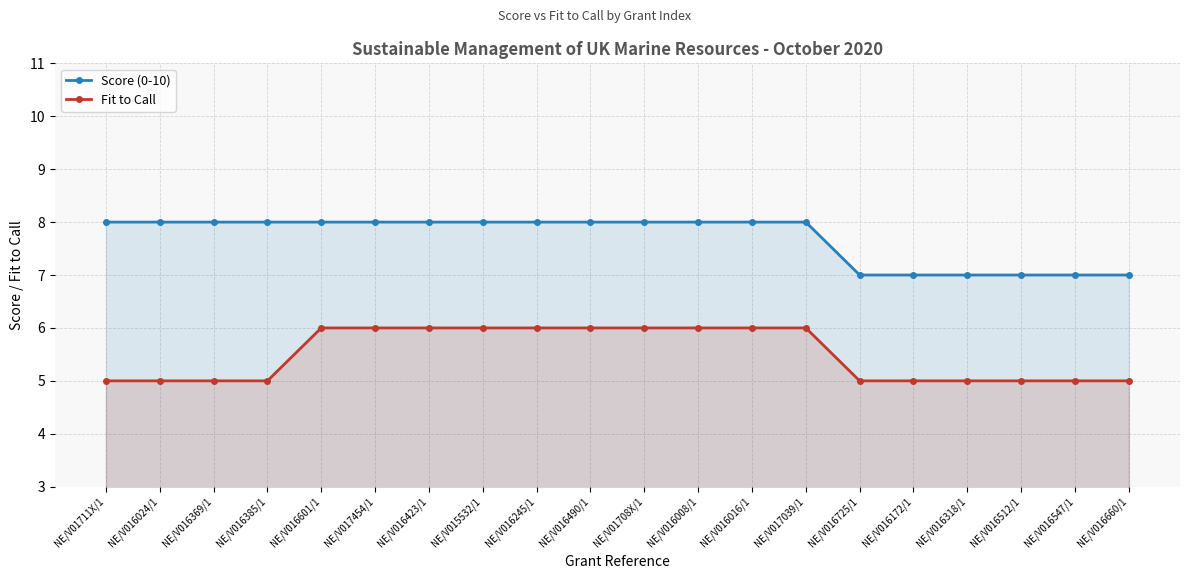

At which label does Fit to Call reach its minimum?

NE/V01711X/1